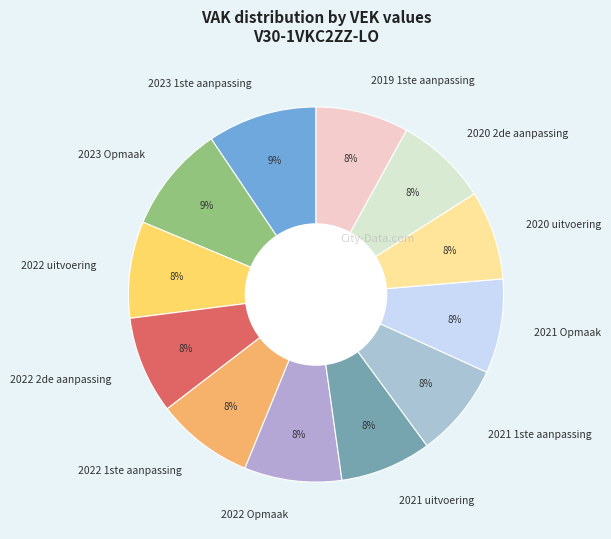

Which has a higher value, 2021 Opmaak or 2023 Opmaak?

2023 Opmaak